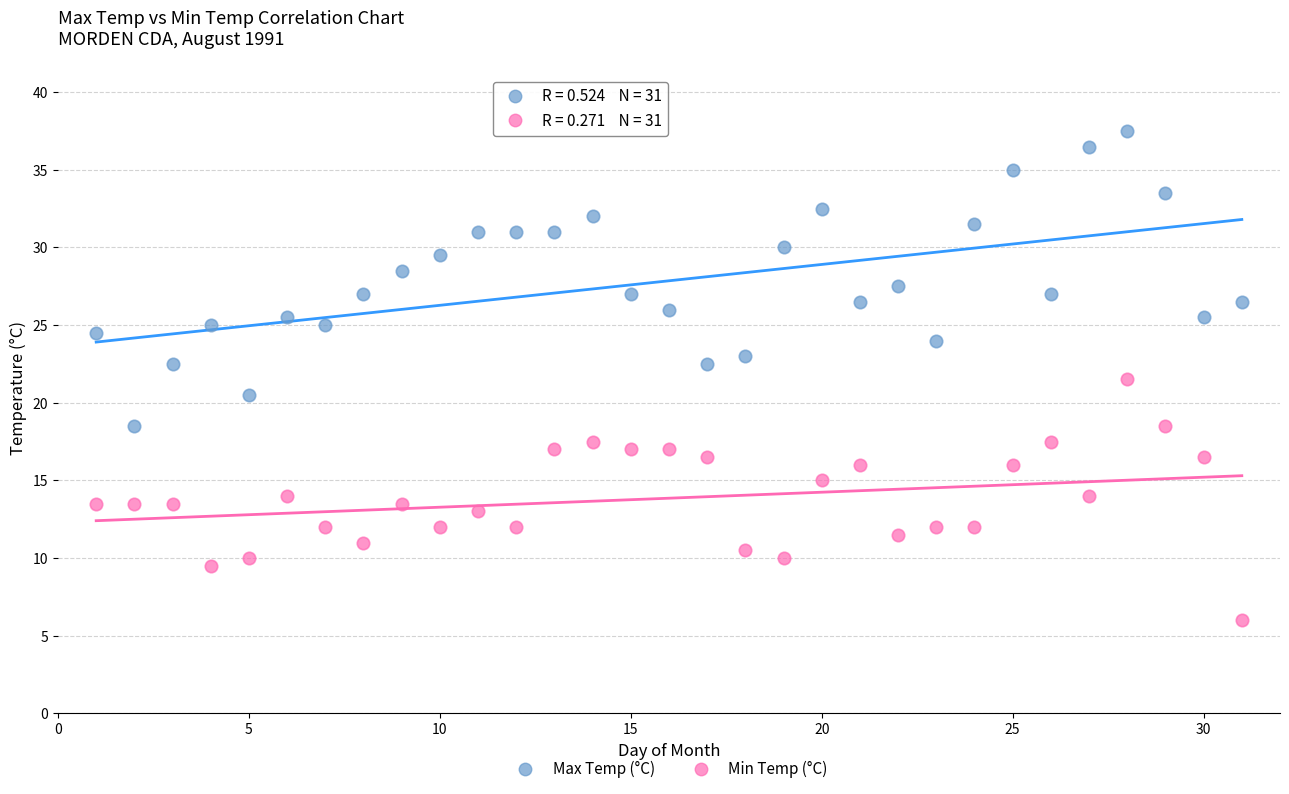

Across all data points, what is the range of Y values (max minus min)?

31.5